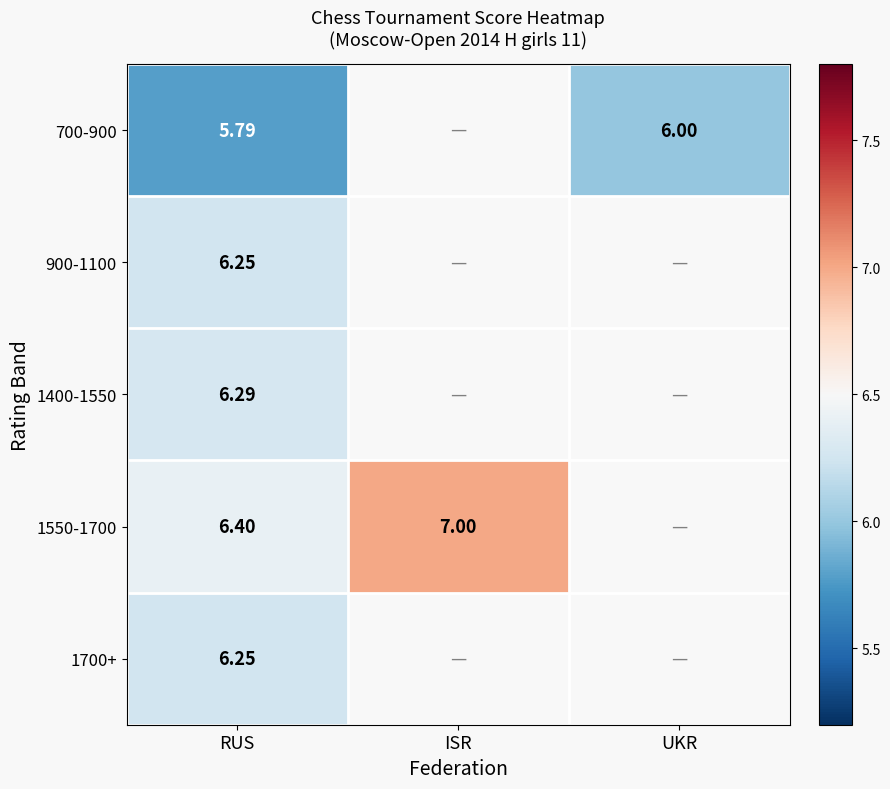

Which has a higher value, RUS or ISR?

ISR